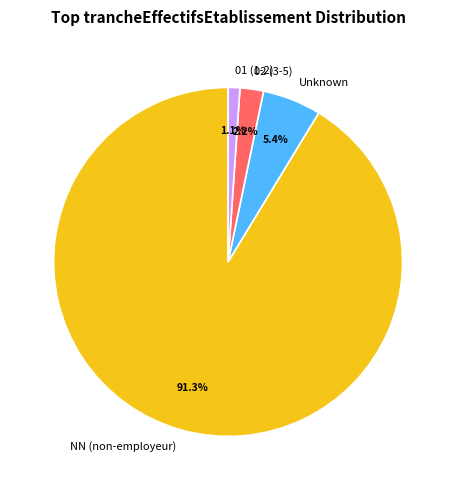

Which has a higher value, Unknown or 01 (1-2)?

Unknown